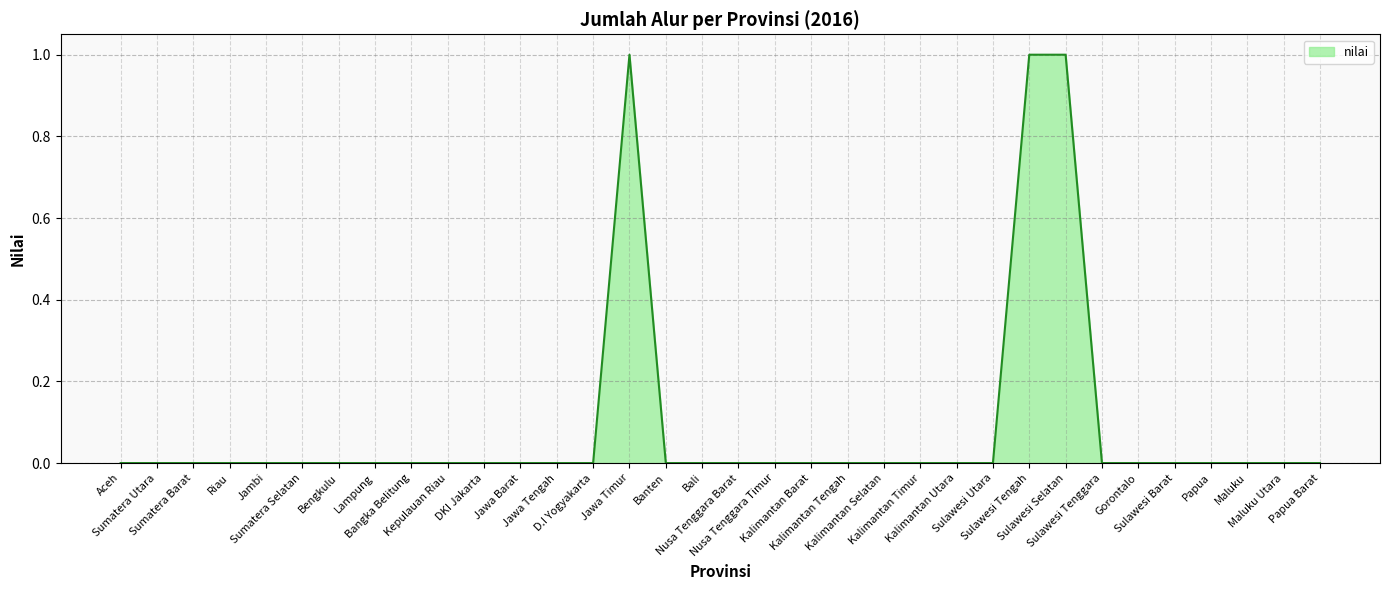

Which label corresponds to the smallest value in the chart?

Aceh